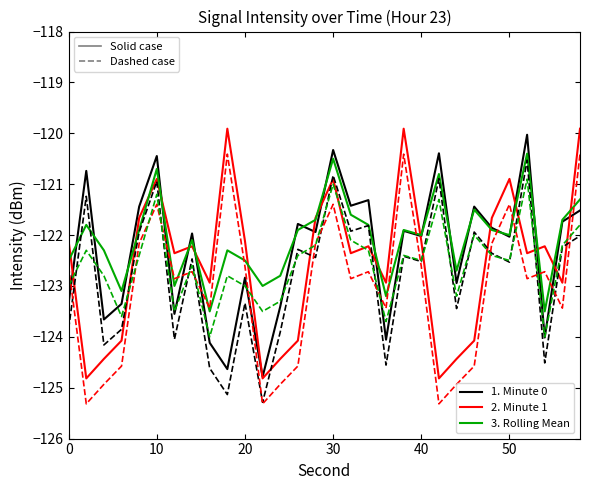

What is the minimum value shown in the chart?

-125.3